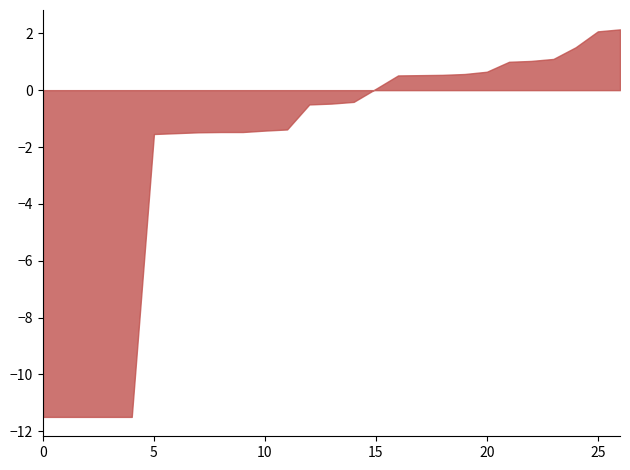

What is the greatest value displayed?

2.1